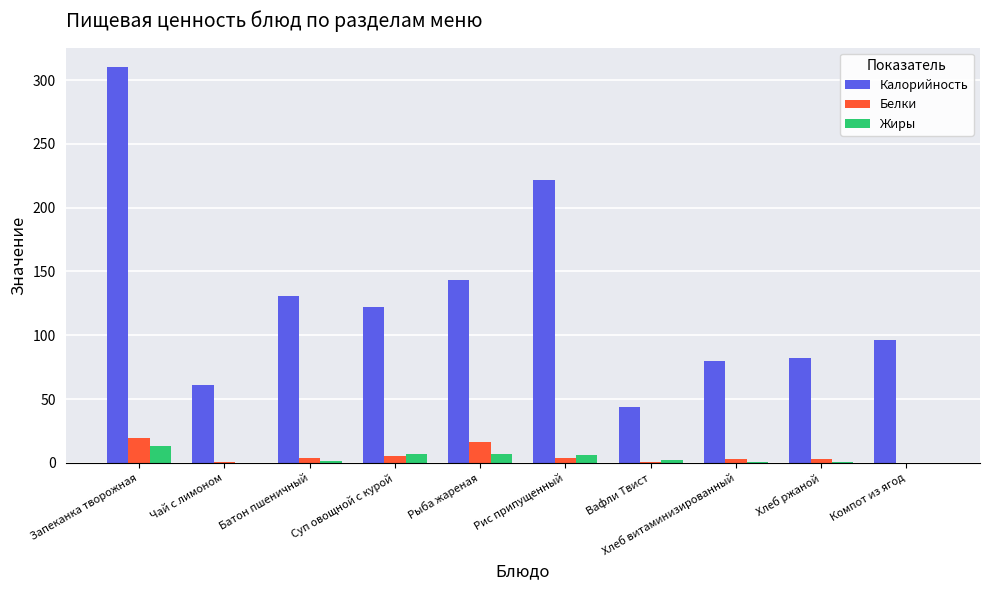

What is the approximate value of Жиры at Вафли Твист?

2.1